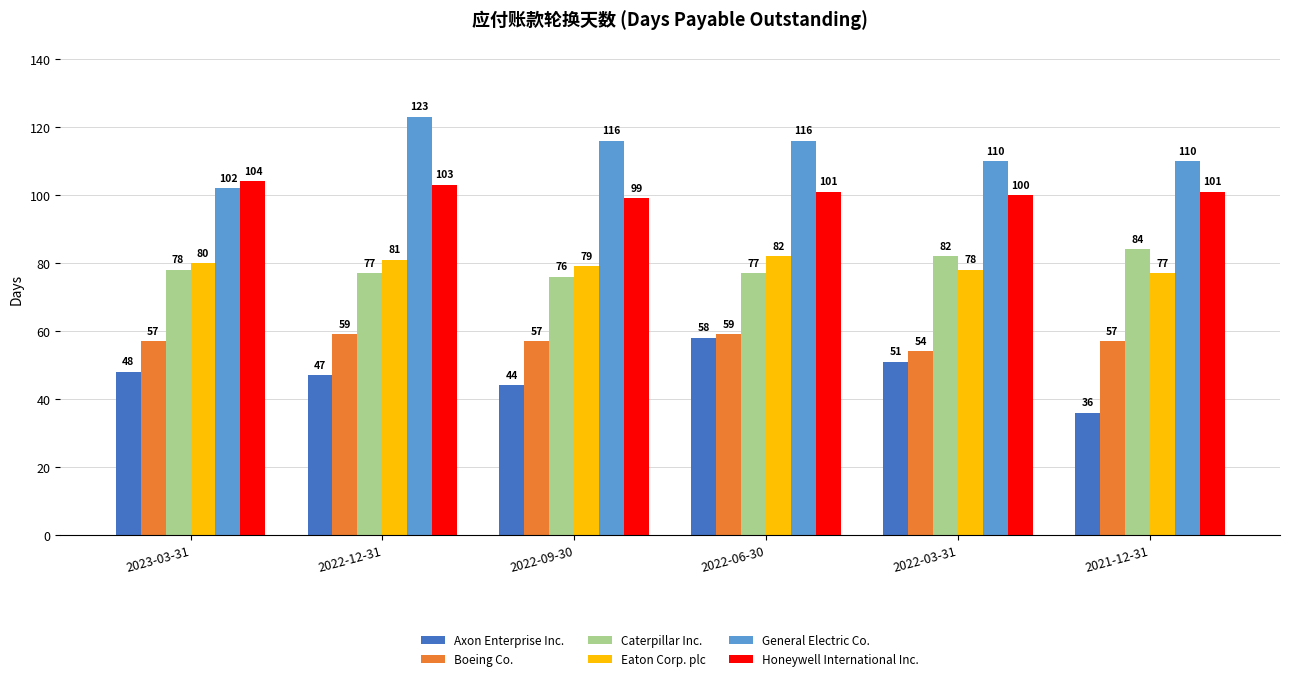

Reading left to right, extract all data points from this chart.

Axon Enterprise Inc.: 48	47	44	58	51	36
Boeing Co.: 57	59	57	59	54	57
Caterpillar Inc.: 78	77	76	77	82	84
Eaton Corp. plc: 80	81	79	82	78	77
General Electric Co.: 102	123	116	116	110	110
Honeywell International Inc.: 104	103	99	101	100	101